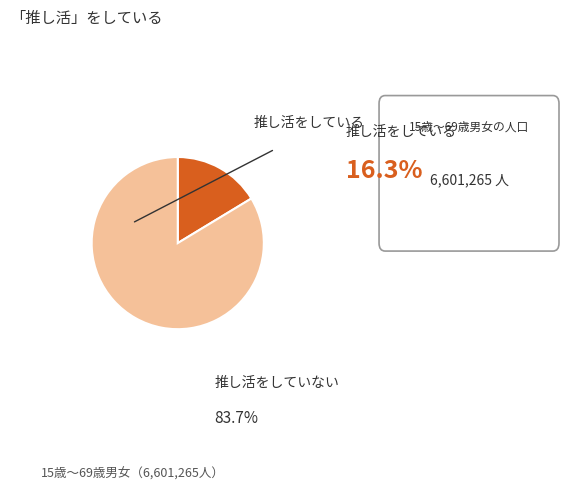

Do 推し活をしている and 推し活をしていない together represent more than half of the pie?

Yes